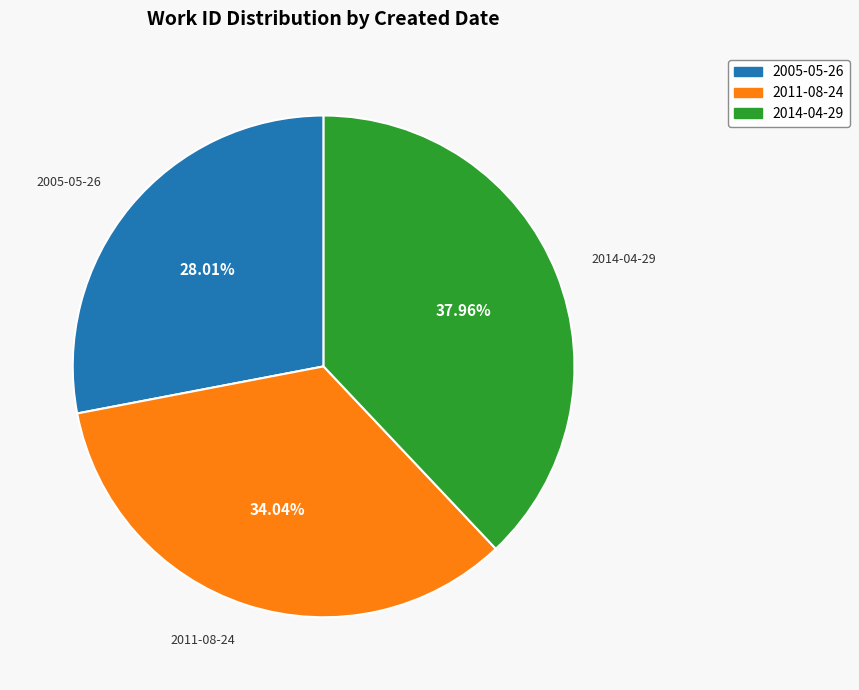

Count the number of slices in the pie.

3